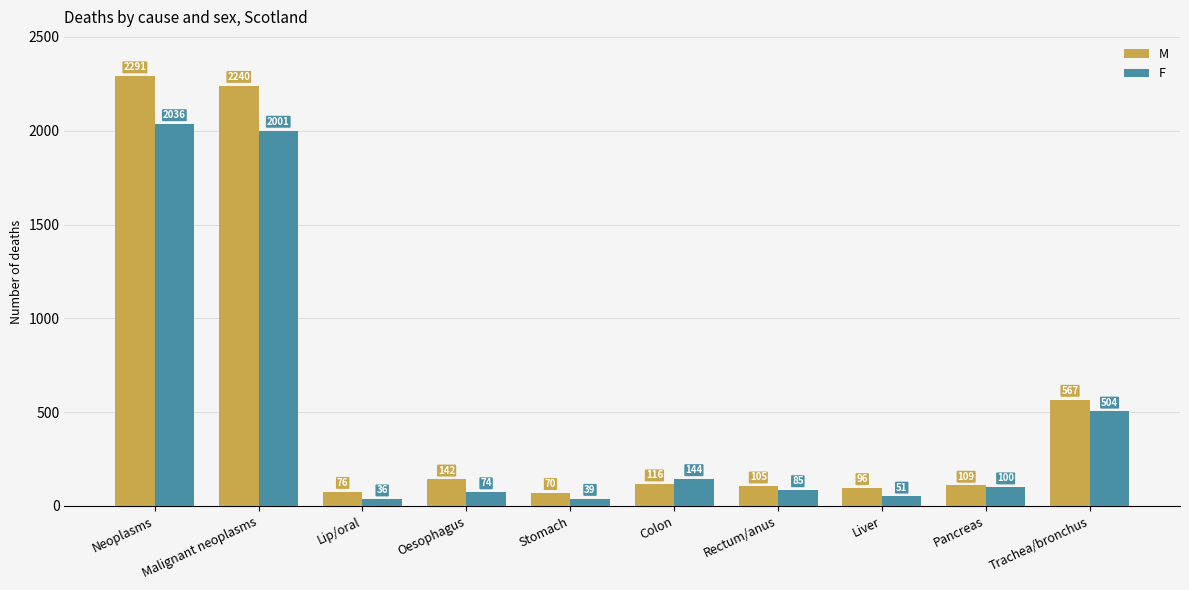

Rank the series at Neoplasms from highest to lowest value.

M, F